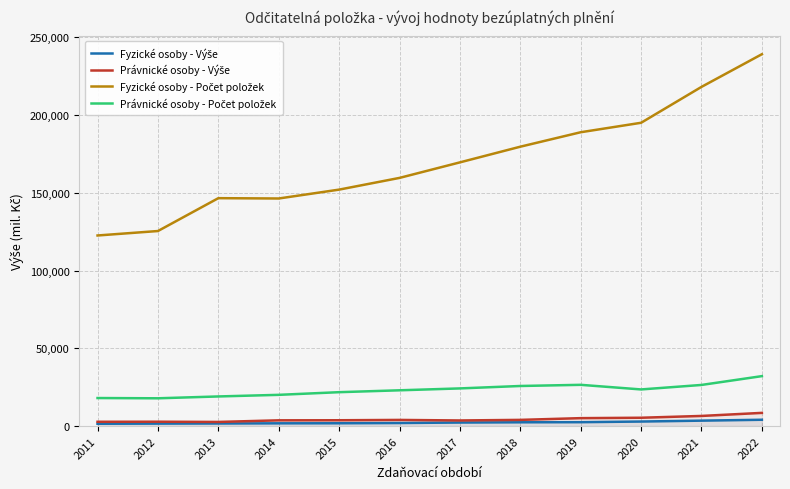

Reading left to right, what are all the values shown in this chart?

Fyzické osoby - Výše: 2011=1482.6	2012=1581.3	2013=1658.9	2014=1762.4	2015=1801.2	2016=1956.6	2017=2274.9	2018=2429.5	2019=2501.7	2020=2912.0	2021=3487.1	2022=4056.2
Právnické osoby - Výše: 2011=2751.5	2012=2796.9	2013=2650.9	2014=3688.7	2015=3737.2	2016=3950.0	2017=3599.7	2018=3977.6	2019=5090.6	2020=5351.3	2021=6508.5	2022=8480.0
Fyzické osoby - Počet položek: 2011=122597.0	2012=125467.0	2013=146603.0	2014=146396.0	2015=152104.0	2016=159640.0	2017=169630.0	2018=179713.0	2019=189016.0	2020=195105.0	2021=218191.0	2022=239210.0
Právnické osoby - Počet položek: 2011=18029.0	2012=17863.0	2013=19048.0	2014=20084.0	2015=21795.0	2016=23004.0	2017=24218.0	2018=25779.0	2019=26527.0	2020=23558.0	2021=26448.0	2022=32120.0